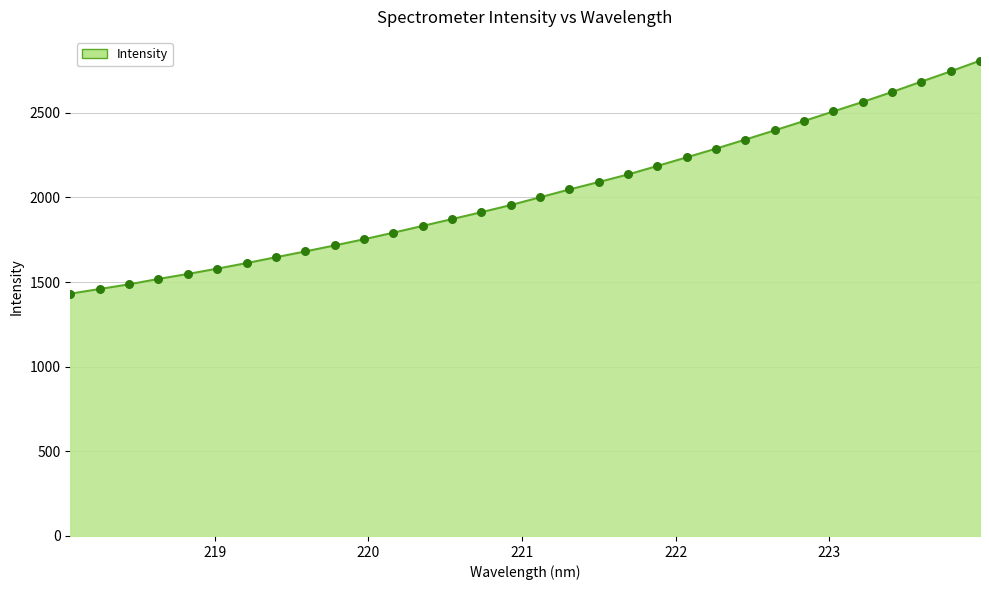

What is the greatest value displayed?

2807.9